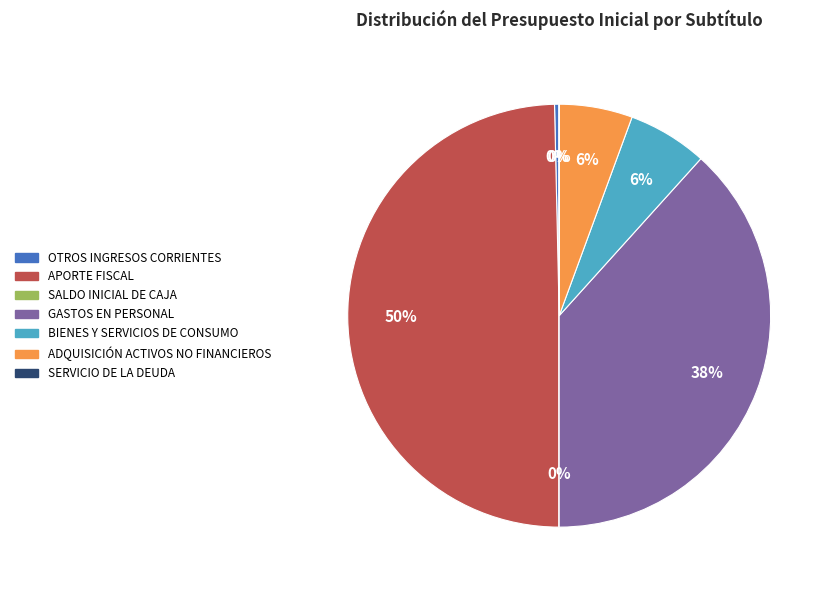

To the nearest percent, what is the difference between the largest and smallest slice percentages?

50%